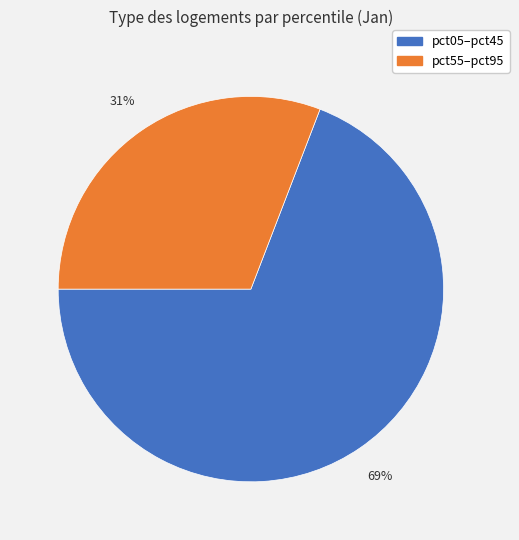

Which slice represents more than half of the pie?

pct05–pct45